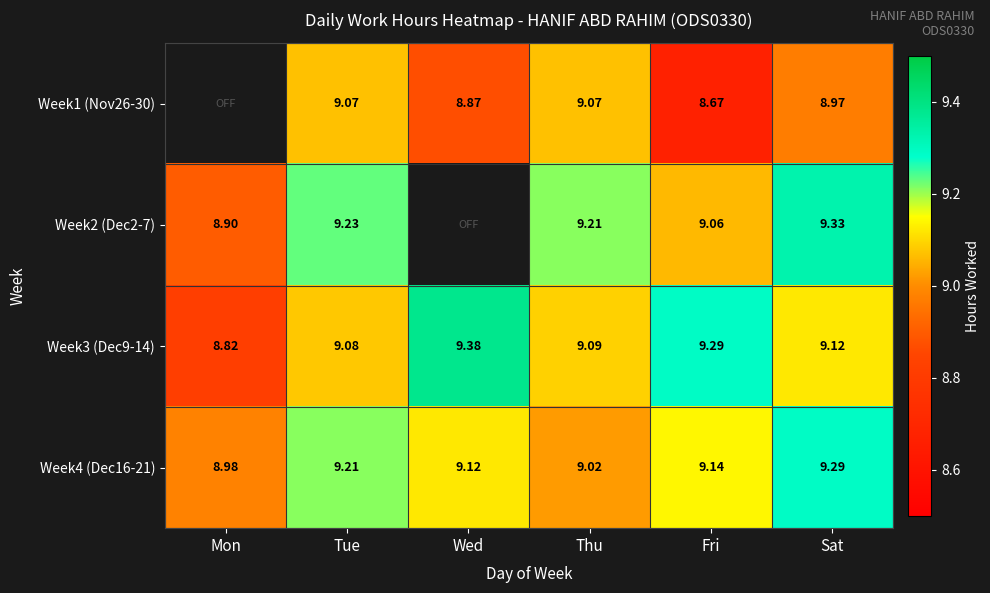

Where does the Week3 (Dec9-14) series first go above 9?

Tue